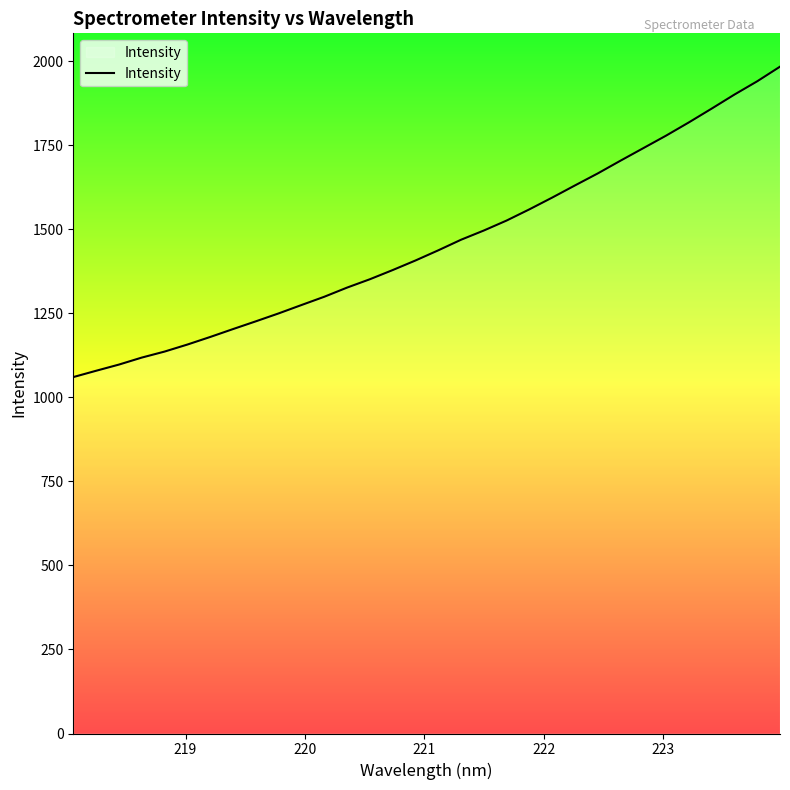

What is the minimum value shown in the chart?

1060.2